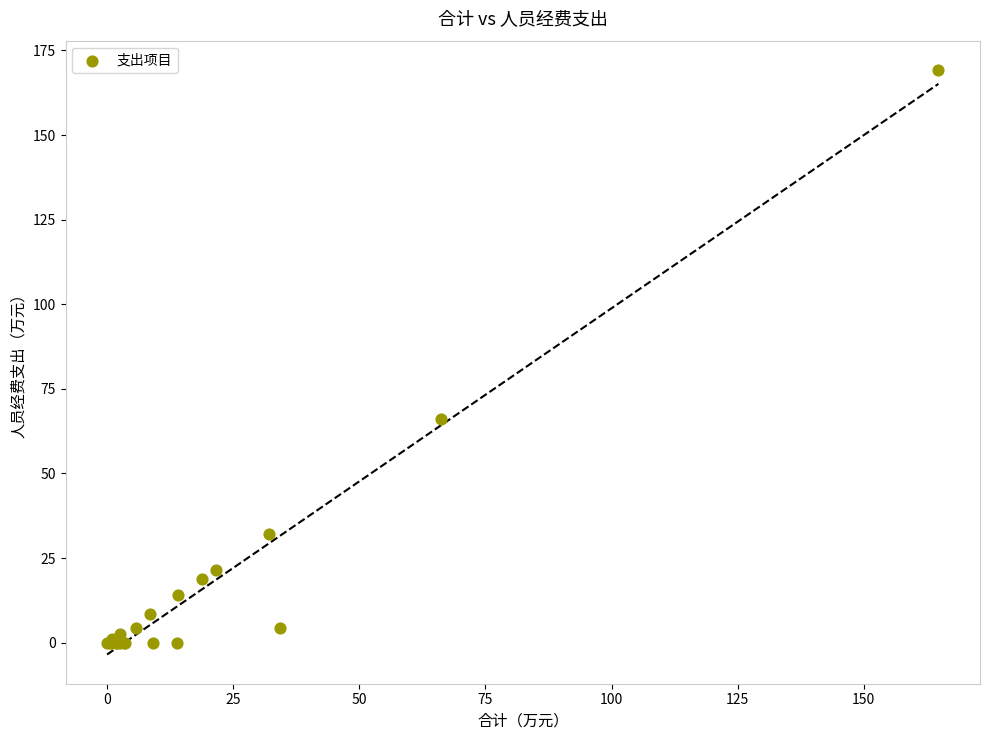

What Y value in the scatter plot is closest to 84?

66.2